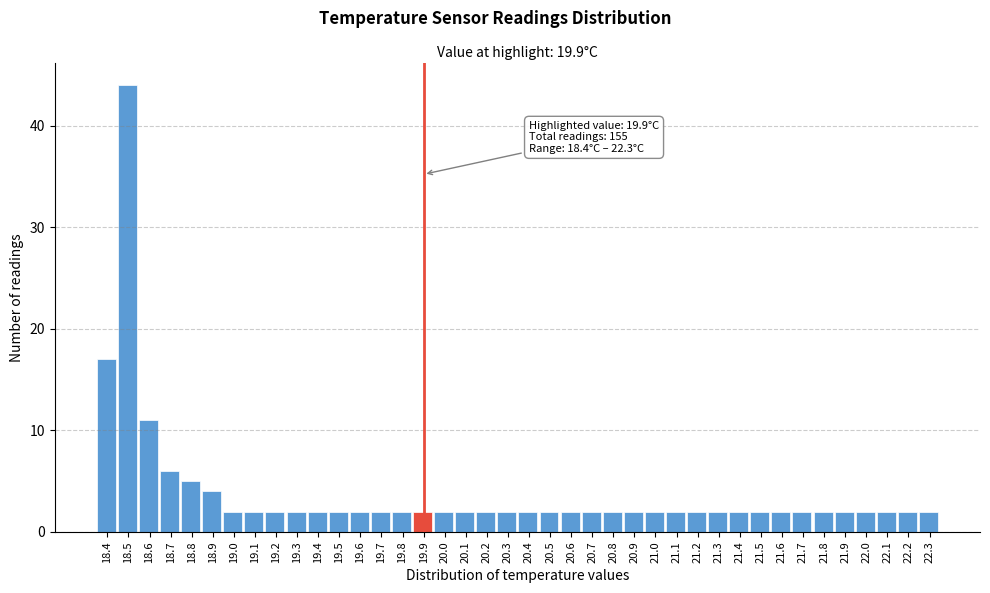

Over which range of the x-axis is the bar tallest?

18.45 to 18.55